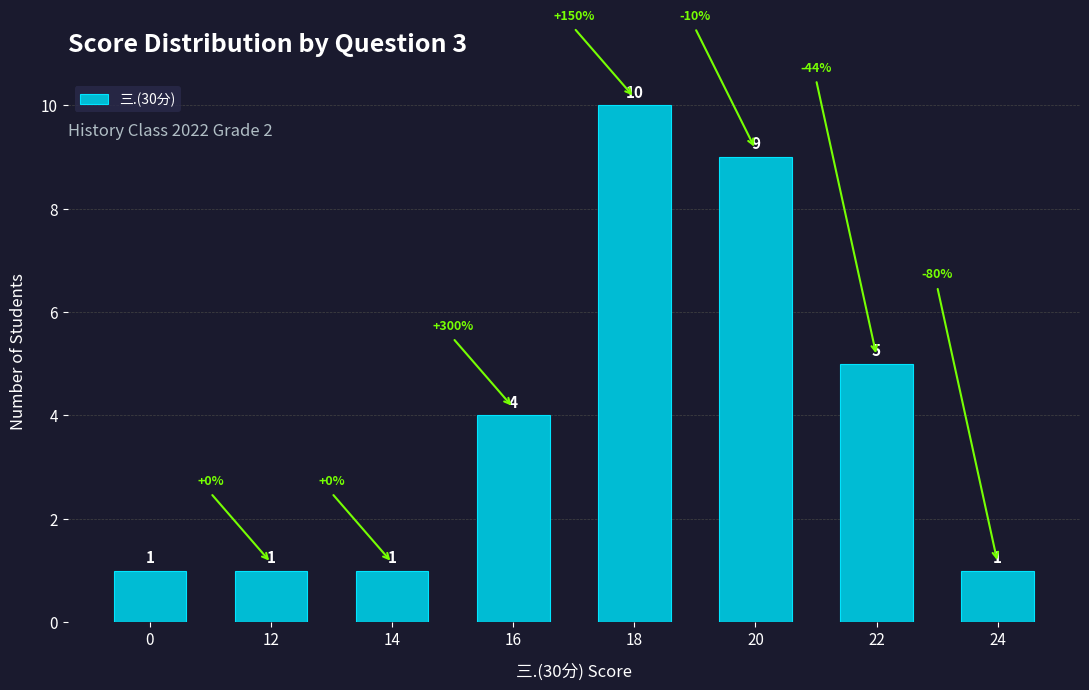

True or false: the data shows 0 at 12.

False